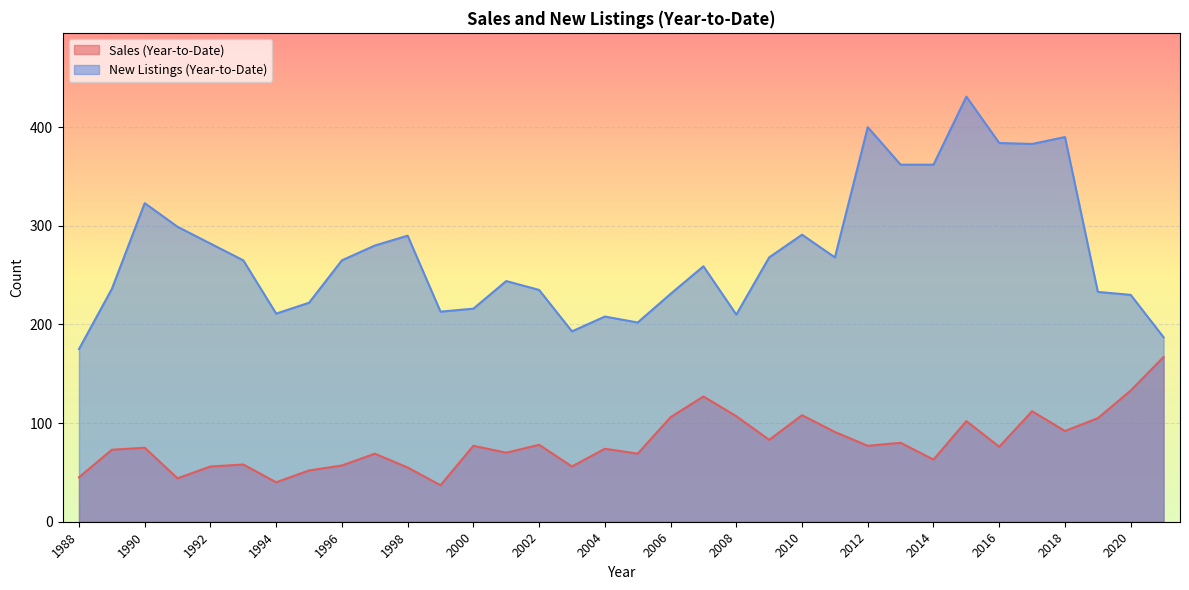

Rank the series by their average value, from lowest to highest.

Sales (Year-to-Date), New Listings (Year-to-Date)